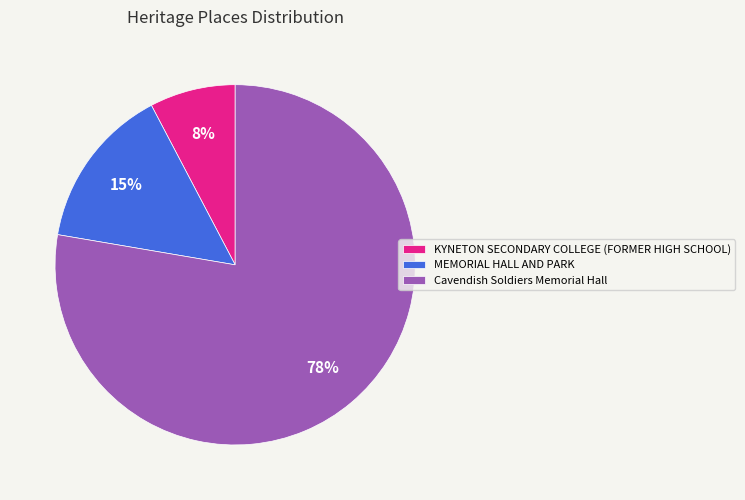

Rank the categories by value from highest to lowest.

Cavendish Soldiers Memorial Hall, MEMORIAL HALL AND PARK, KYNETON SECONDARY COLLEGE (FORMER HIGH SCHOOL)